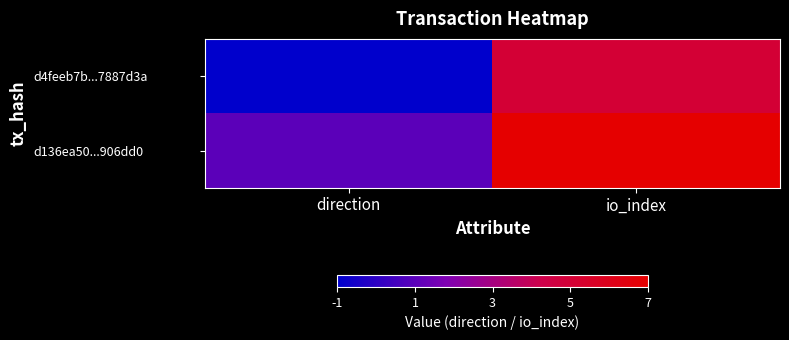

What is the maximum value shown in the chart?

100